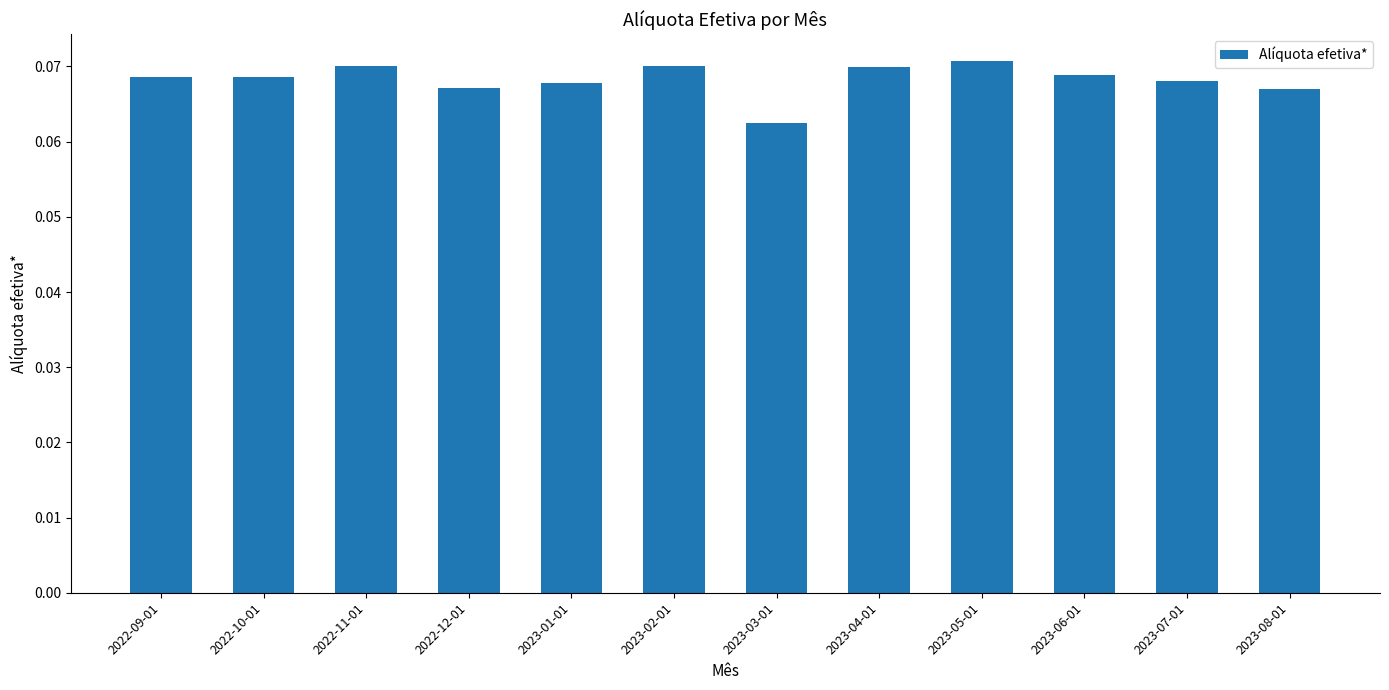

Where is the data nearest to the value 0?

2023-03-01